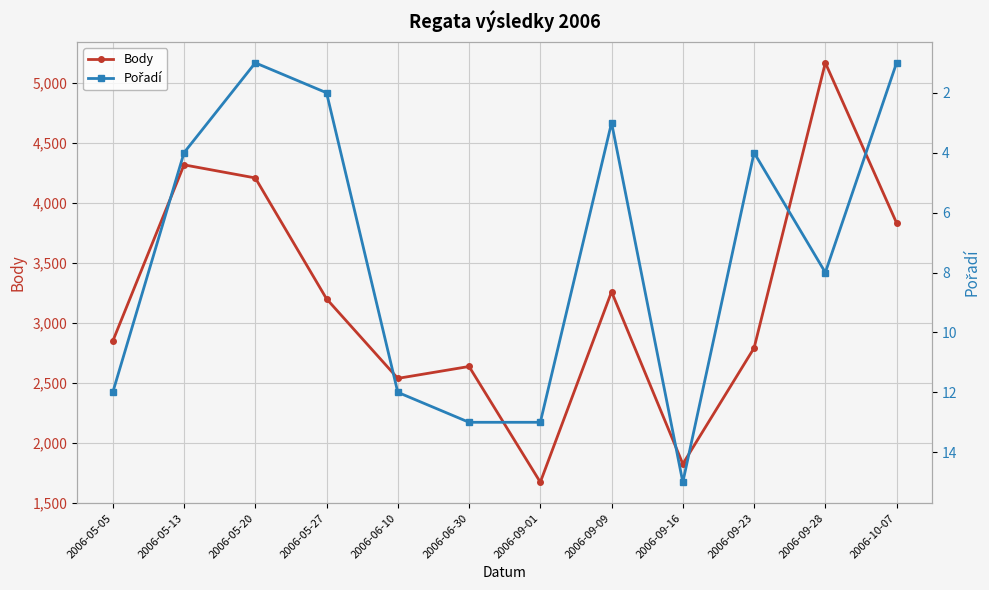

Rank the series by their maximum value, from lowest to highest.

Pořadí, Body